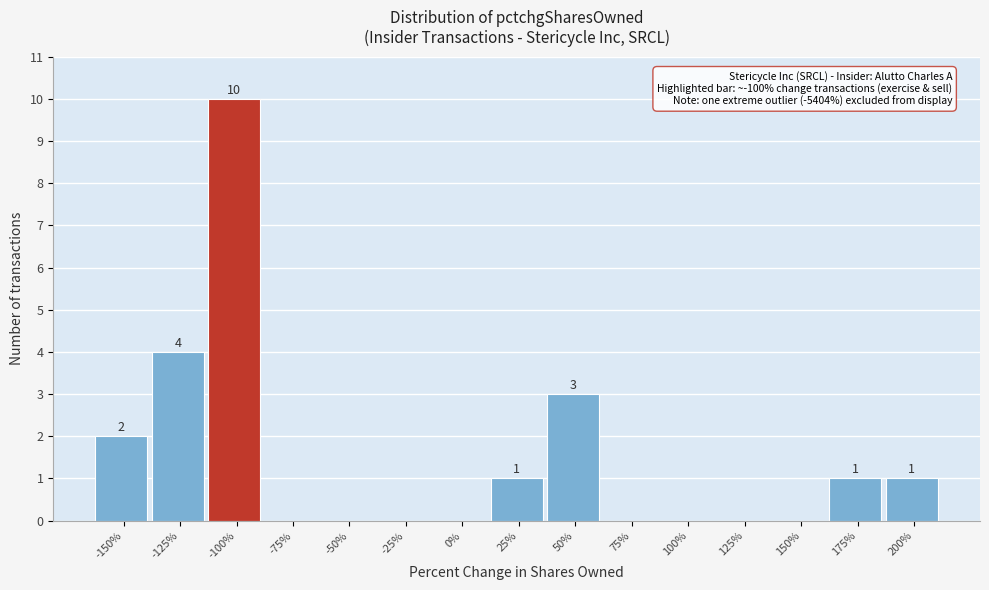

Reading left to right, list all the values displayed in this chart.

-150%=2	-125%=4	-100%=10	-75%=0	-50%=0	-25%=0	0%=0	25%=1	50%=3	75%=0	100%=0	125%=0	150%=0	175%=1	200%=1